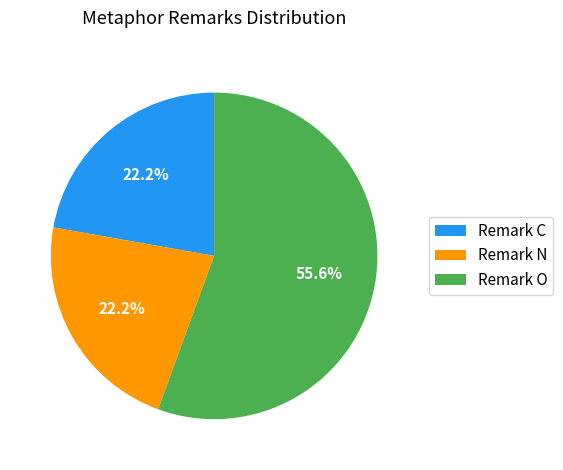

Which category accounts for the majority?

Remark O